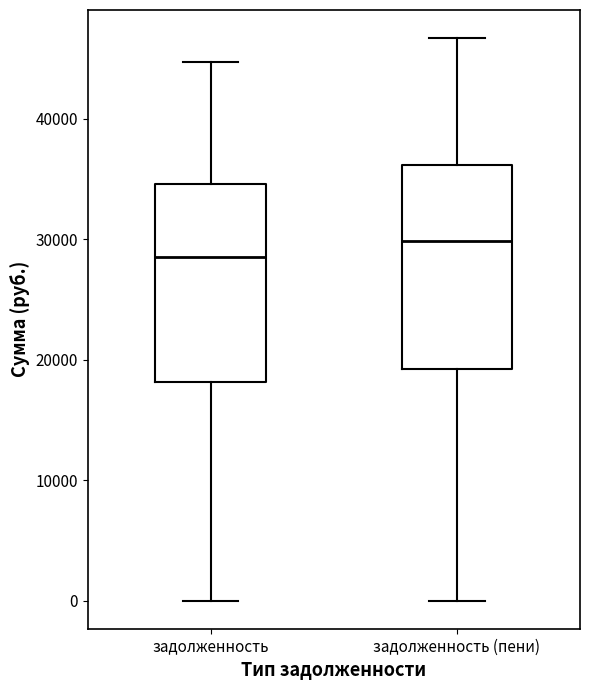

Where does the lower whisker of the box for задолженность (пени) end on the y-axis? The values are not printed on the chart, so give them approximately, as read against the axis.

0